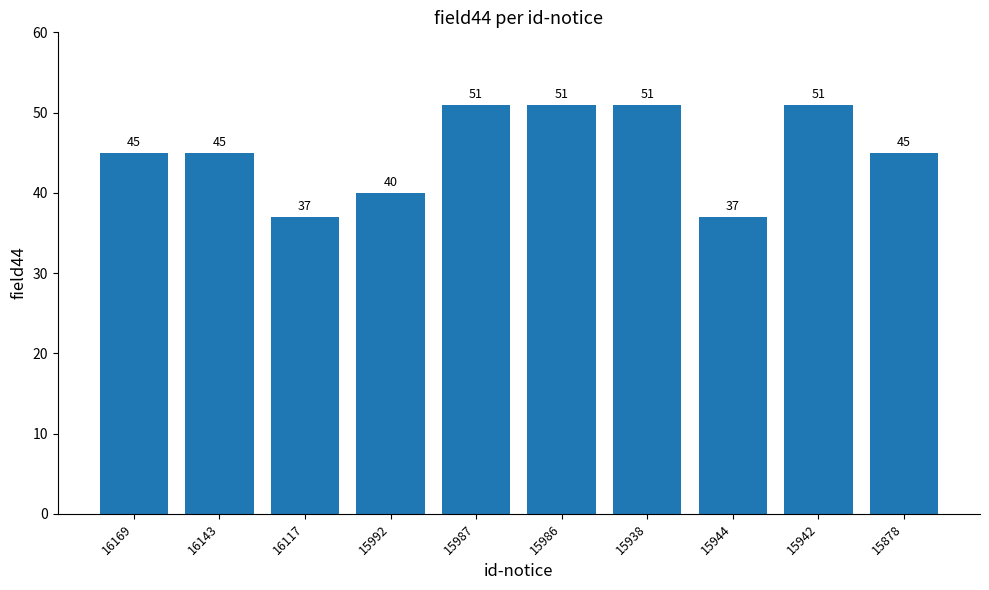

Reading left to right, transcribe all the data shown in this chart.

16169=45	16143=45	16117=37	15992=40	15987=51	15986=51	15938=51	15944=37	15942=51	15878=45